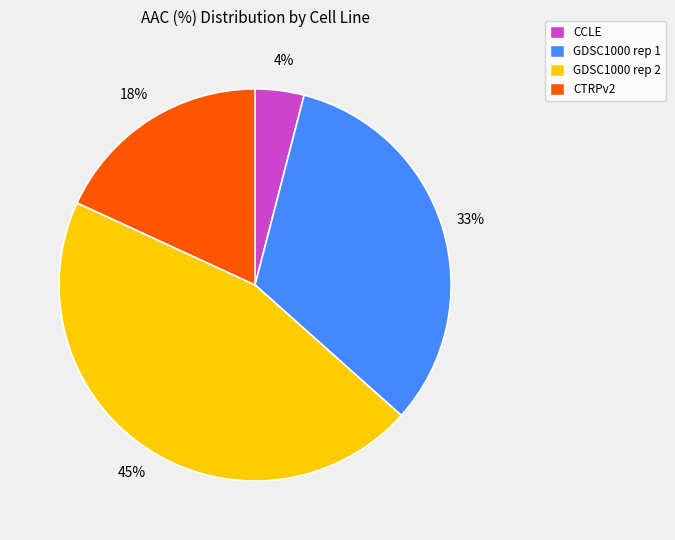

What percentage is the CTRPv2 slice, to the nearest percent?

18%